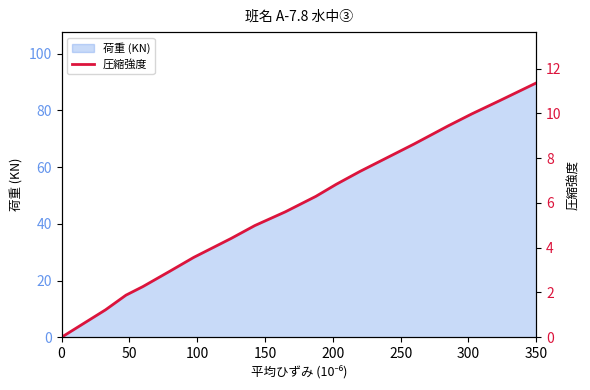

How many data points are above 6?

9